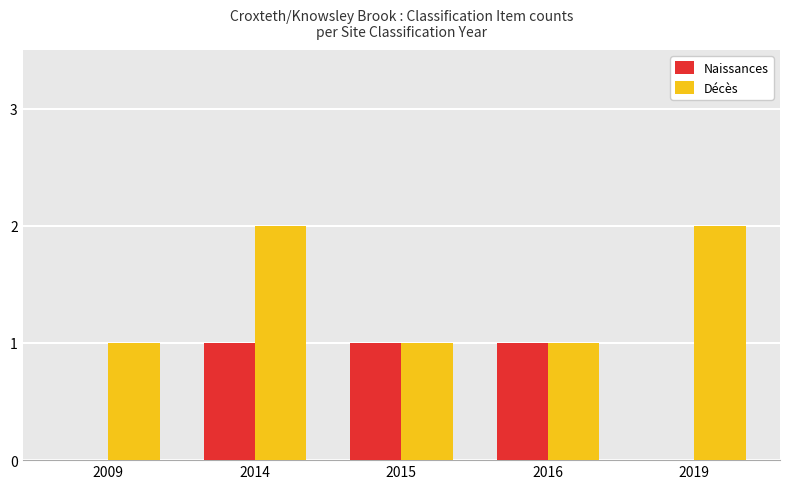

At which category is the sum across all series the highest?

2014